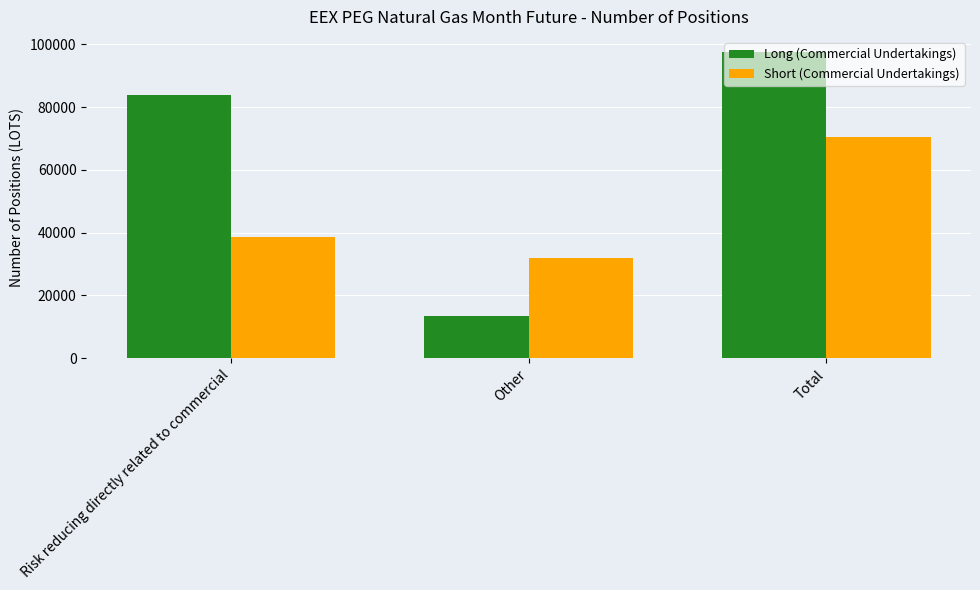

The Short (Commercial Undertakings) series shows 106570.4 at Total. True or false?

False